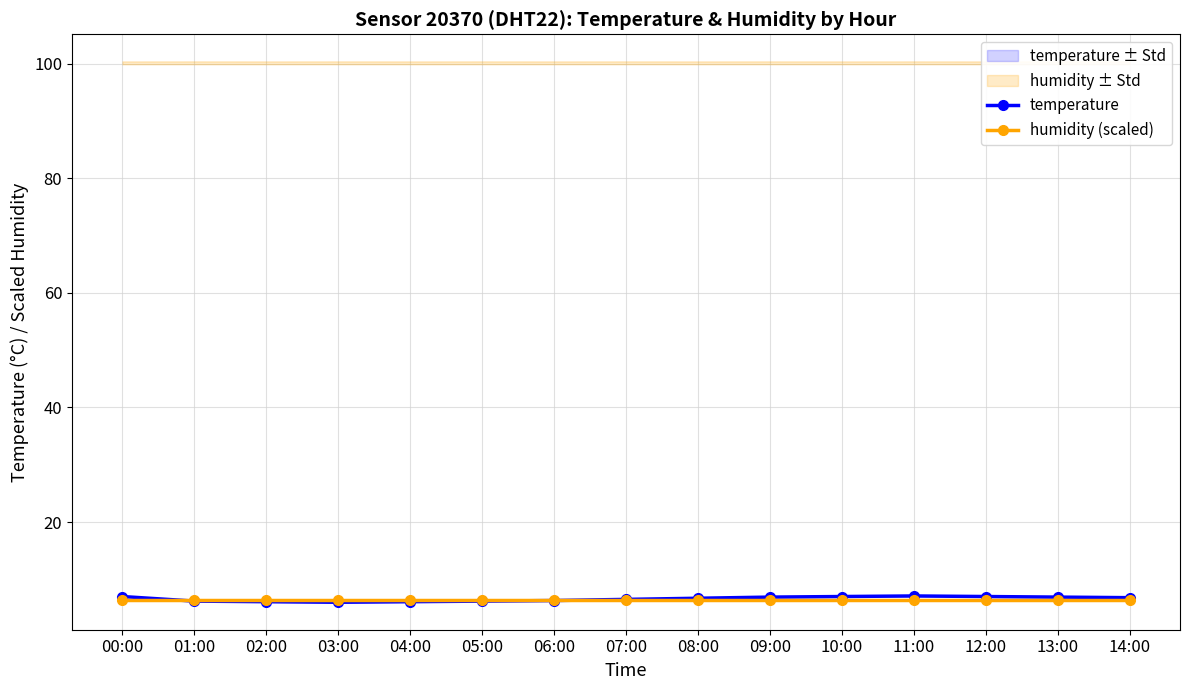

At how many categories does at least one series exceed 6?

15